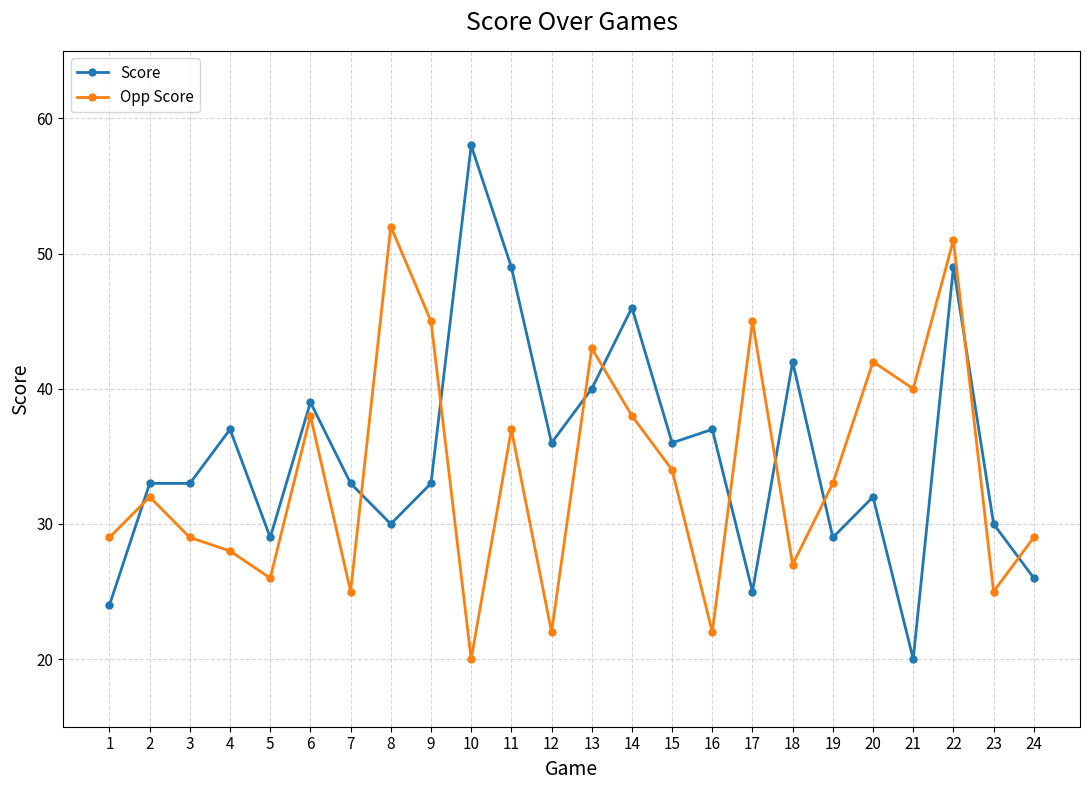

Reading right to left, list all the values displayed in this chart.

Score: 24=26	23=30	22=49	21=20	20=32	19=29	18=42	17=25	16=37	15=36	14=46	13=40	12=36	11=49	10=58	9=33	8=30	7=33	6=39	5=29	4=37	3=33	2=33	1=24
Opp Score: 24=29	23=25	22=51	21=40	20=42	19=33	18=27	17=45	16=22	15=34	14=38	13=43	12=22	11=37	10=20	9=45	8=52	7=25	6=38	5=26	4=28	3=29	2=32	1=29